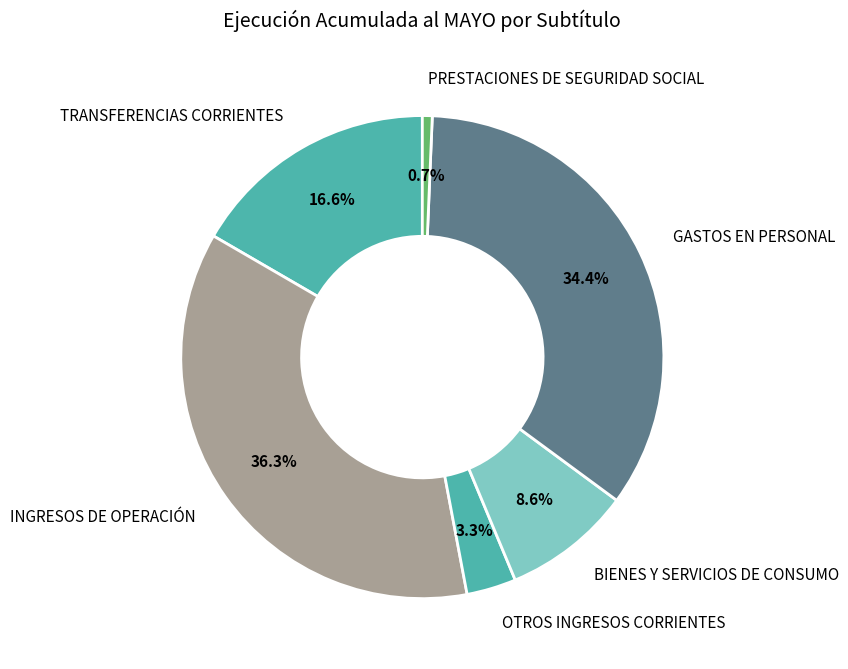

True or false: PRESTACIONES DE SEGURIDAD SOCIAL accounts for 1% of the total.

True